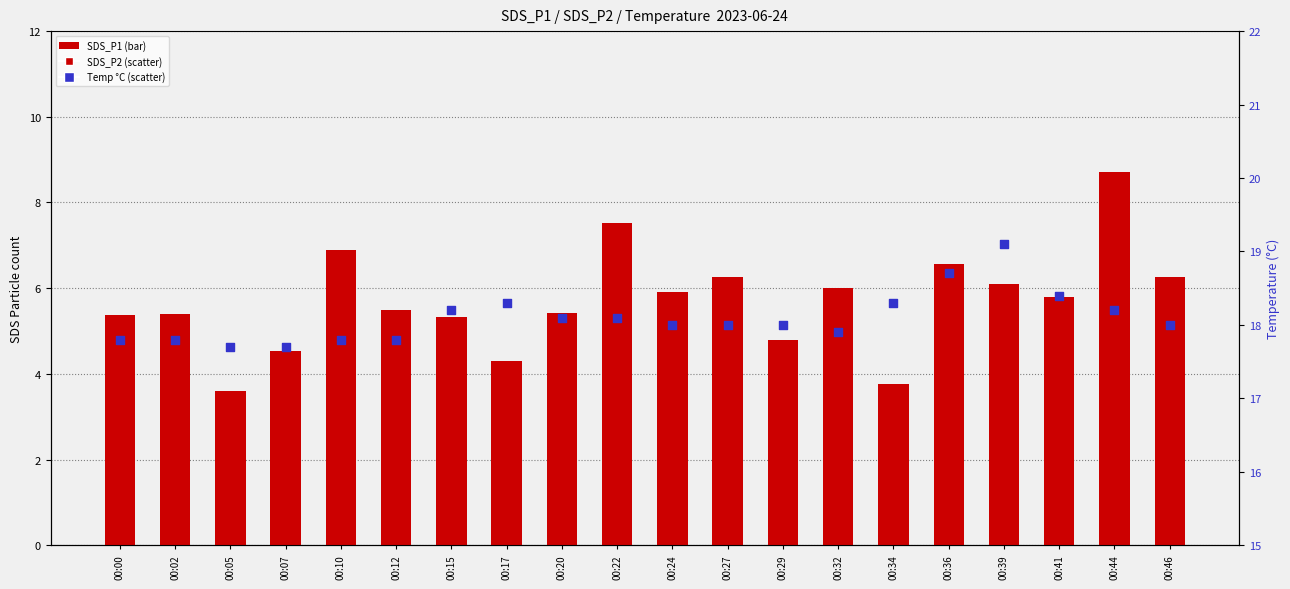

Which series has the largest total across all categories?

Temp (°C)